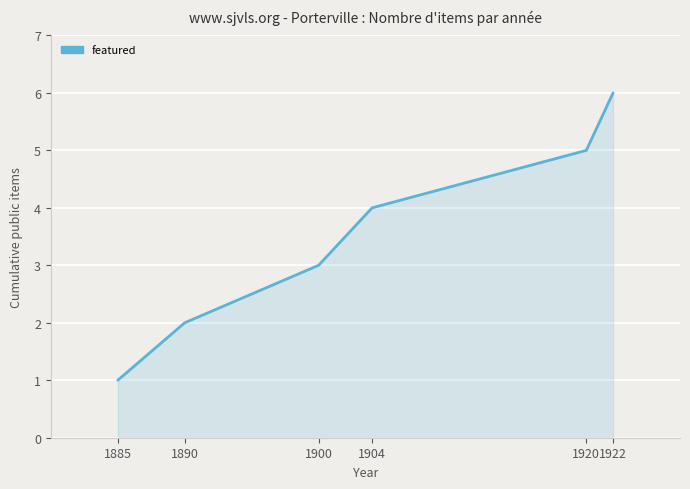

What is the change in value from 1900 to 1920?

+2